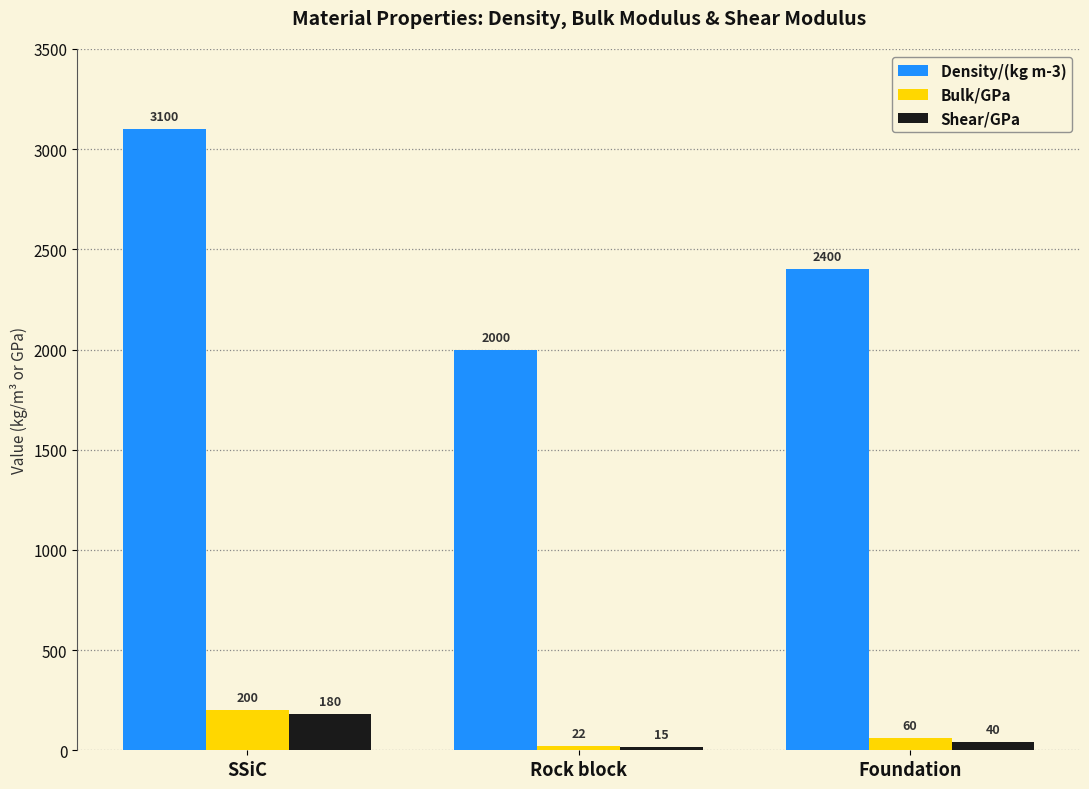

What is the difference between the highest and lowest values at Foundation?

2360